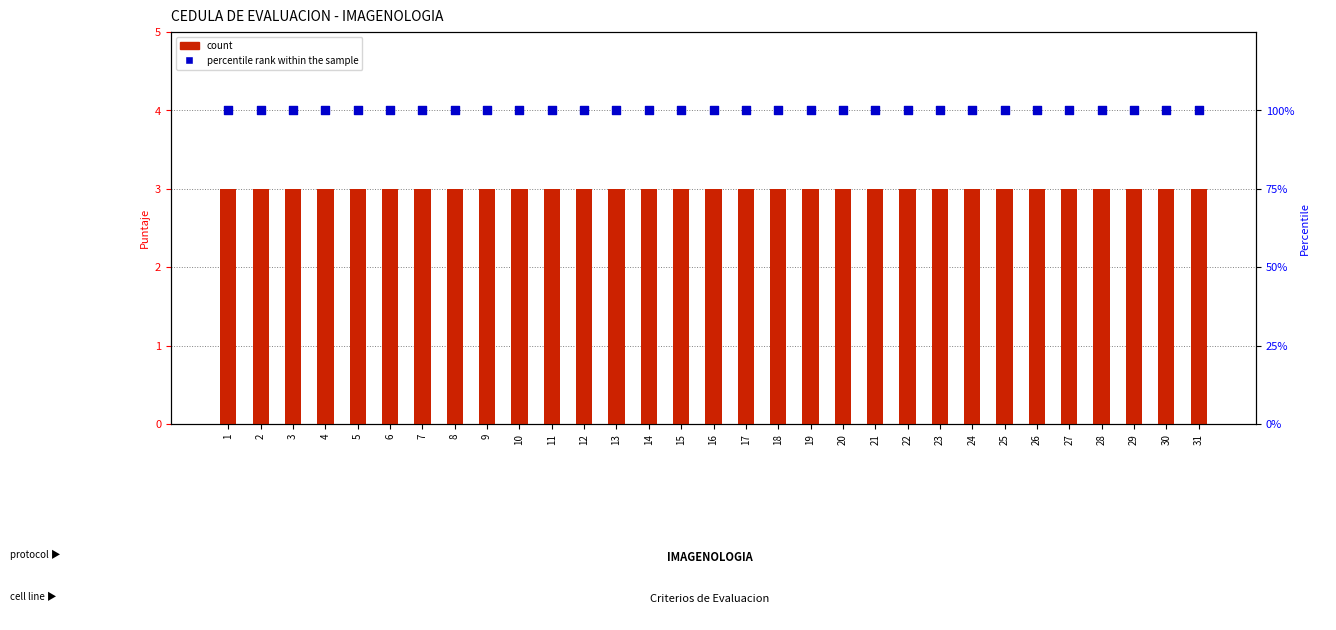

Is the value of percentile rank within the sample at 13 greater than the value of count at 30?

Yes